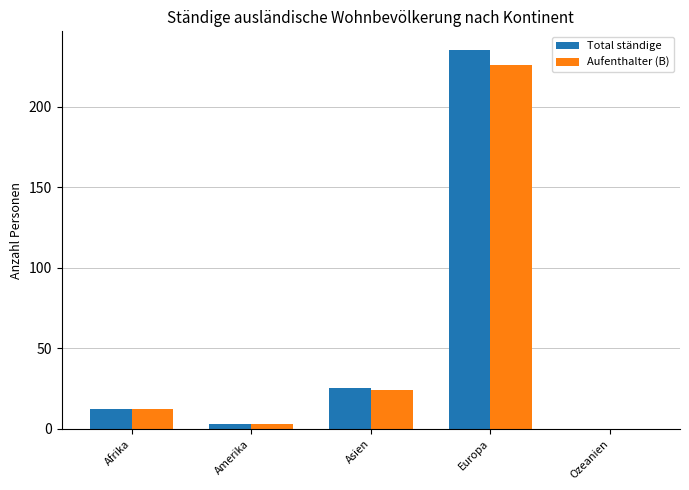

What are all the series names shown in the legend?

Total ständige, Aufenthalter (B)